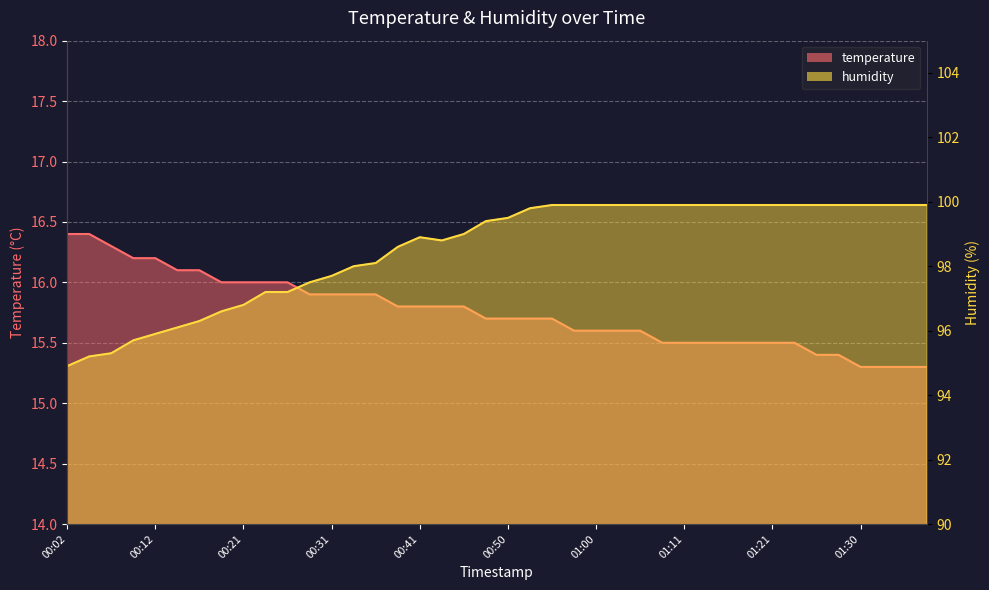

True or false: temperature has more than 0 interior local peaks.

False